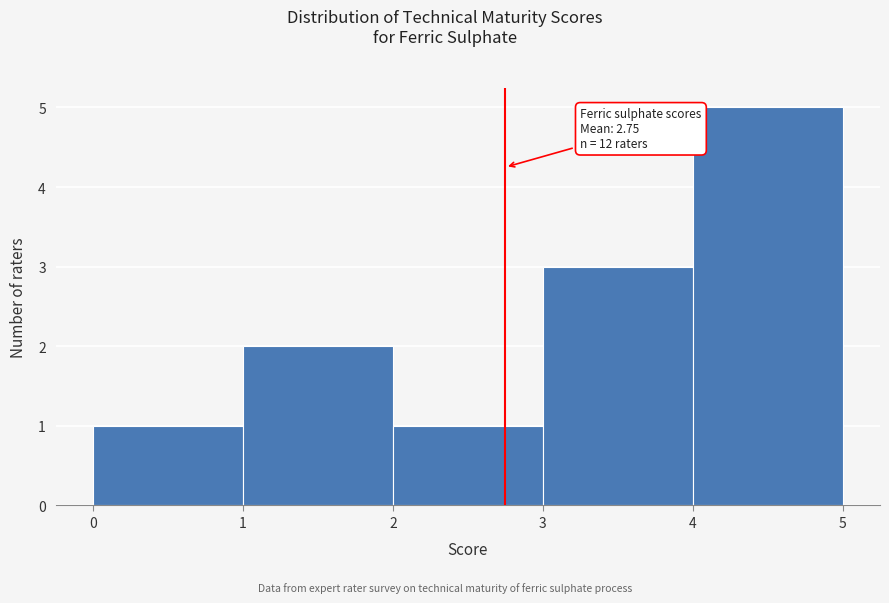

Over which range of the x-axis is the bar tallest?

4 to 5